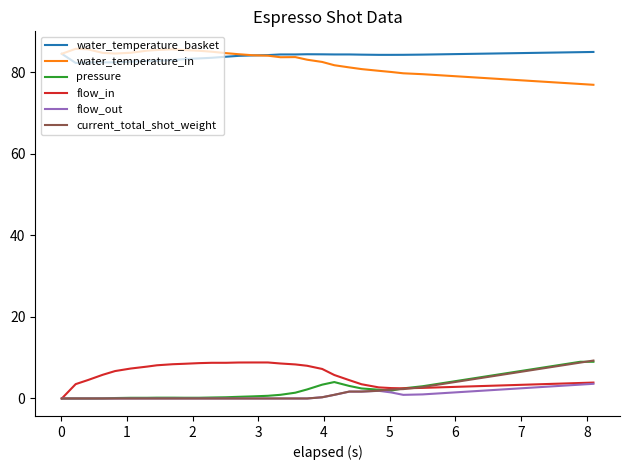

What is the greatest value displayed?

85.7